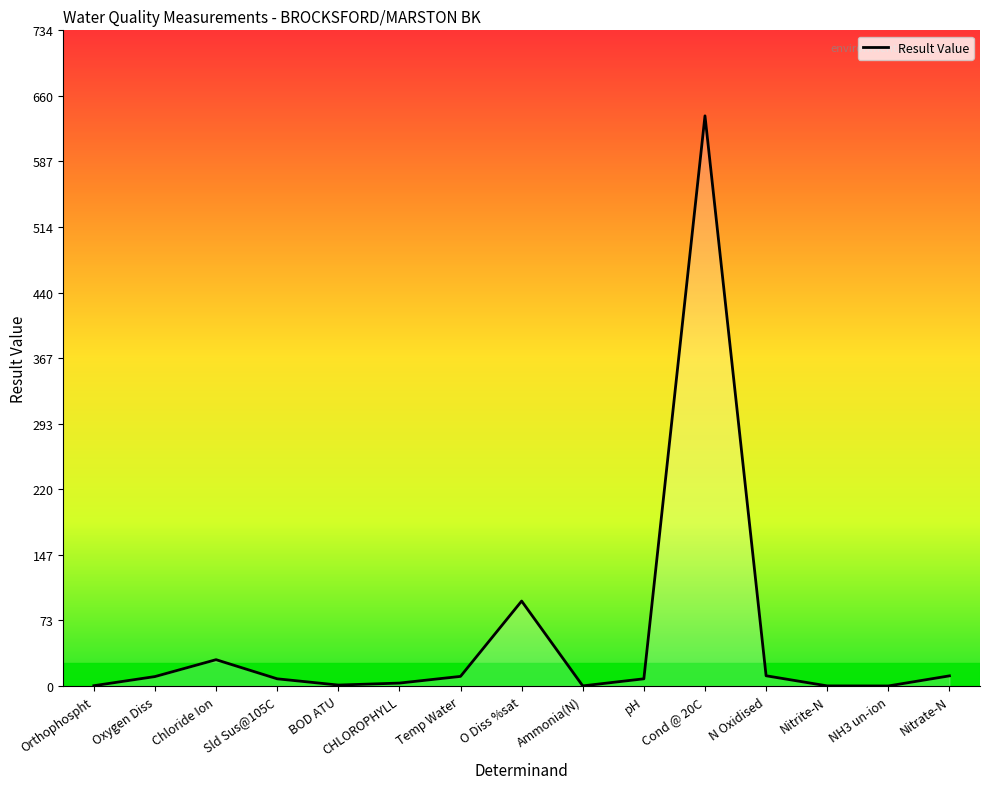

At which category does the chart reach its peak across all series?

Cond @ 20C